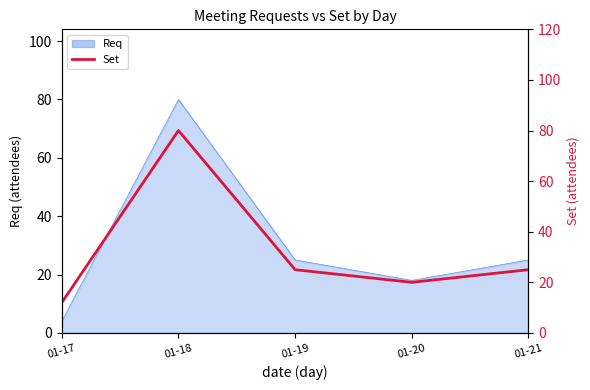

Which label corresponds to the smallest value in the chart?

01-17